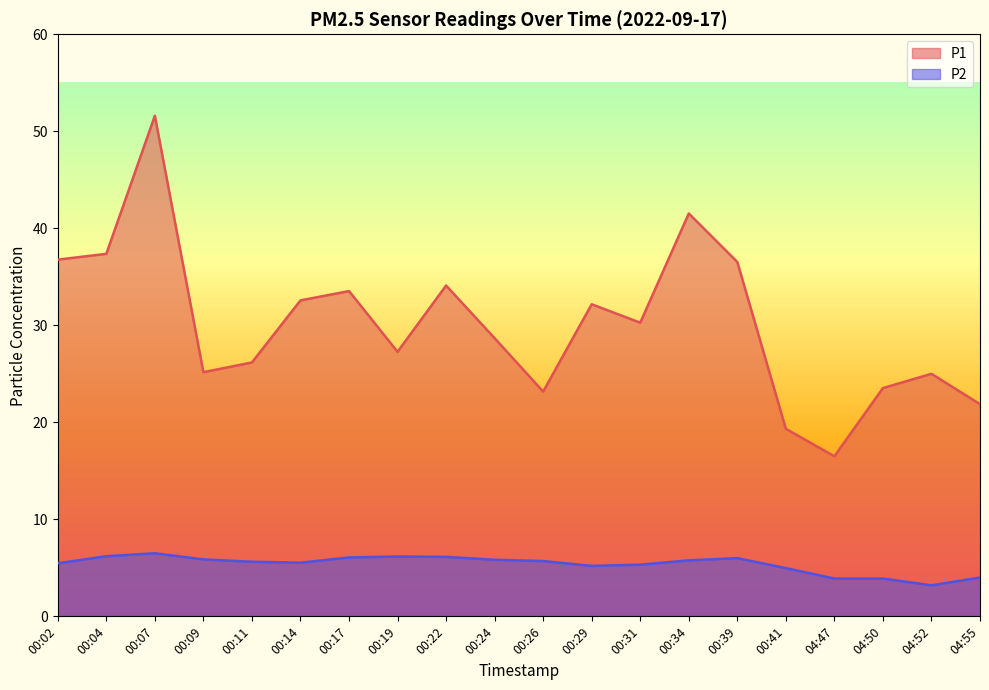

What is the label of the 13th point from the left?

00:31